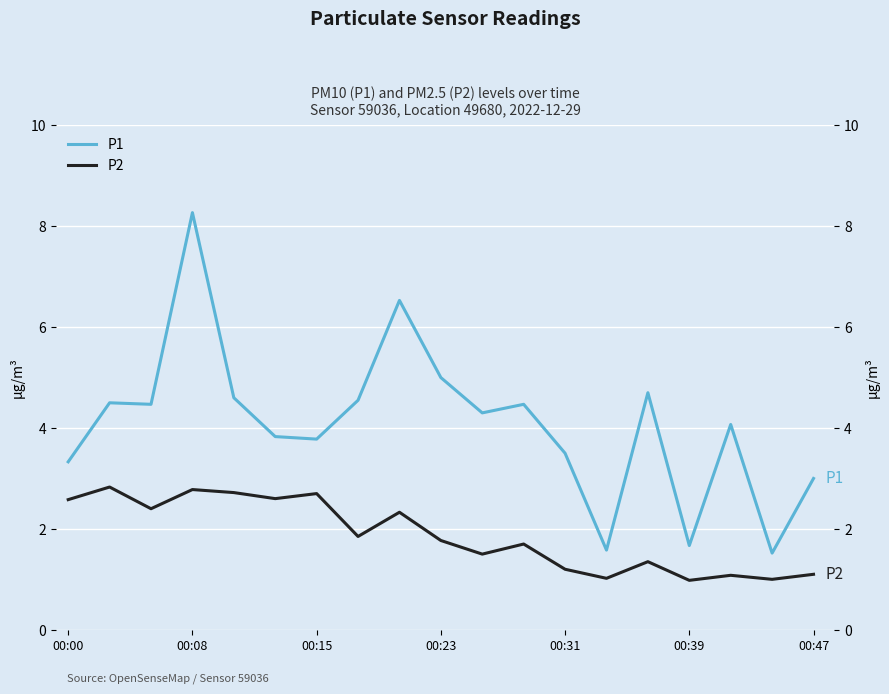

How many data points does each series have?

19